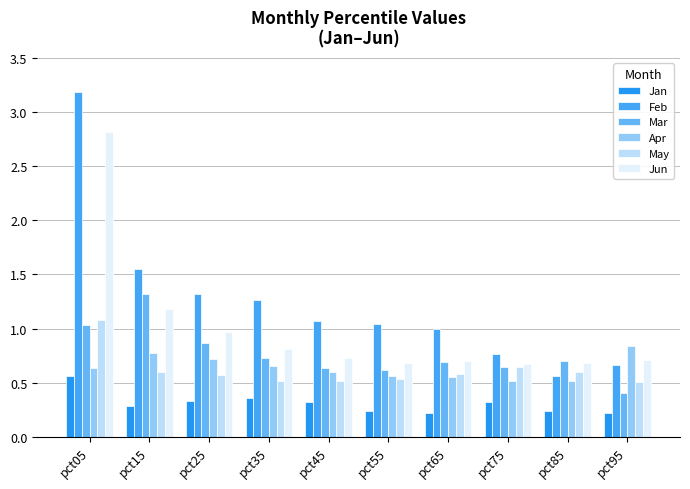

At which category is the sum across all series the highest?

pct05